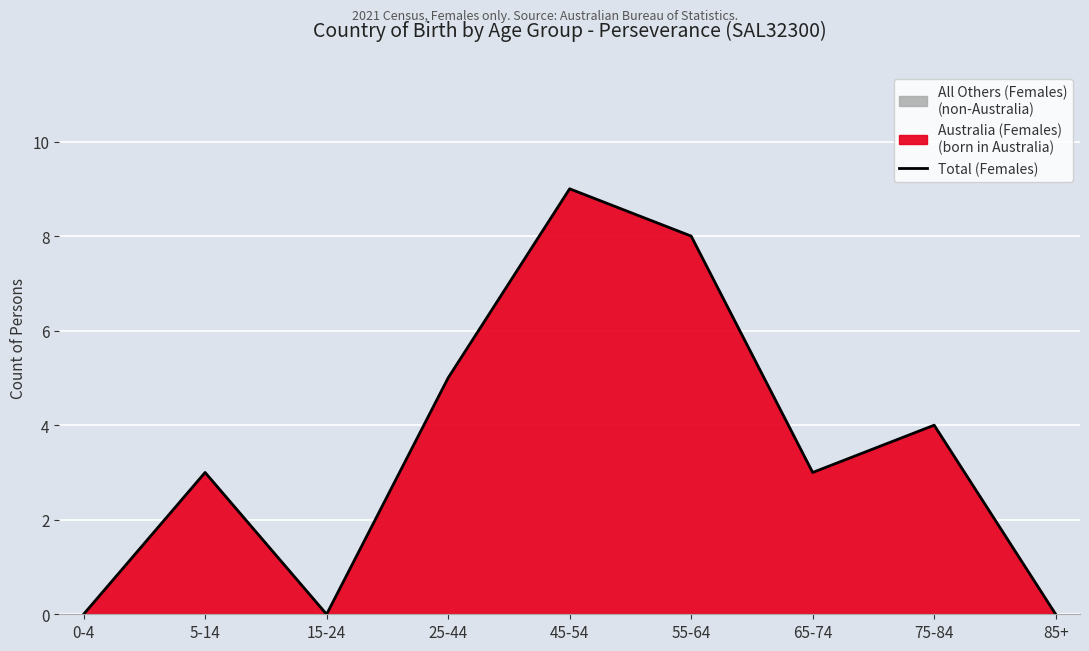

How many points are lower than both their immediate neighbors (excluding endpoints)?

2